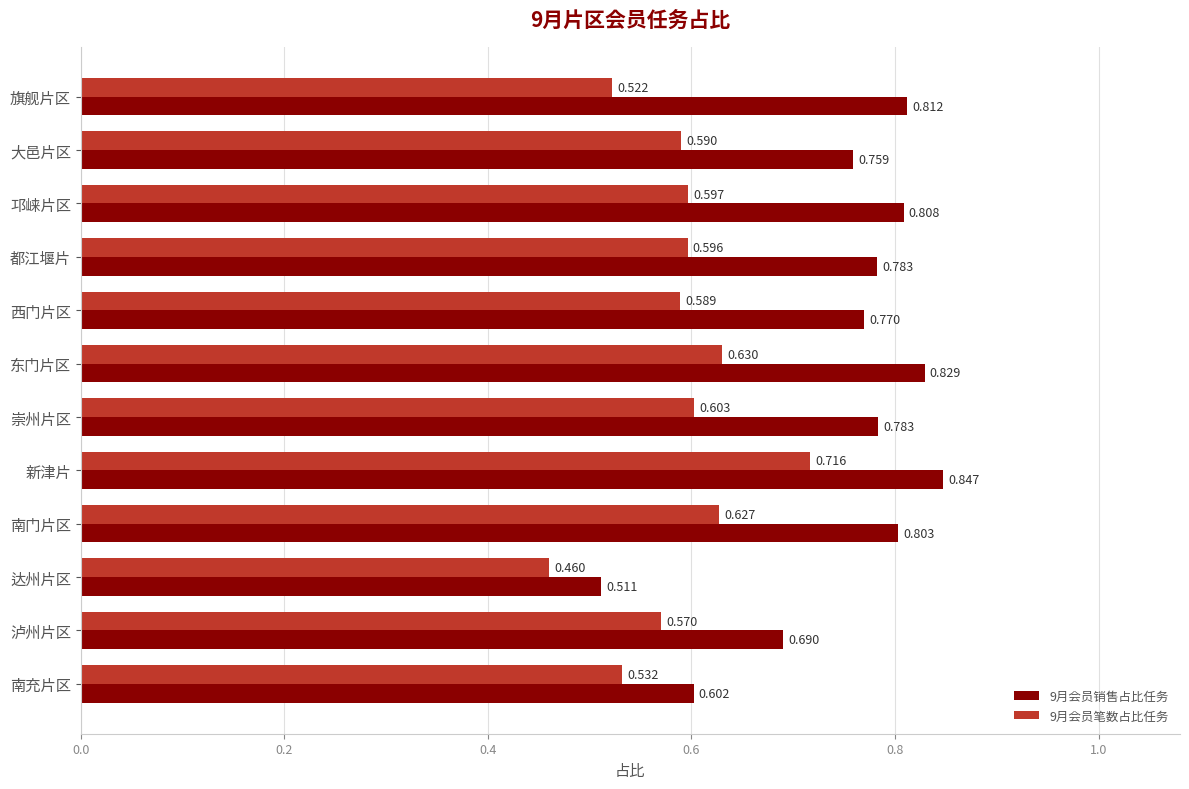

At which label is 9月会员笔数占比任务 closest to 0?

达州片区